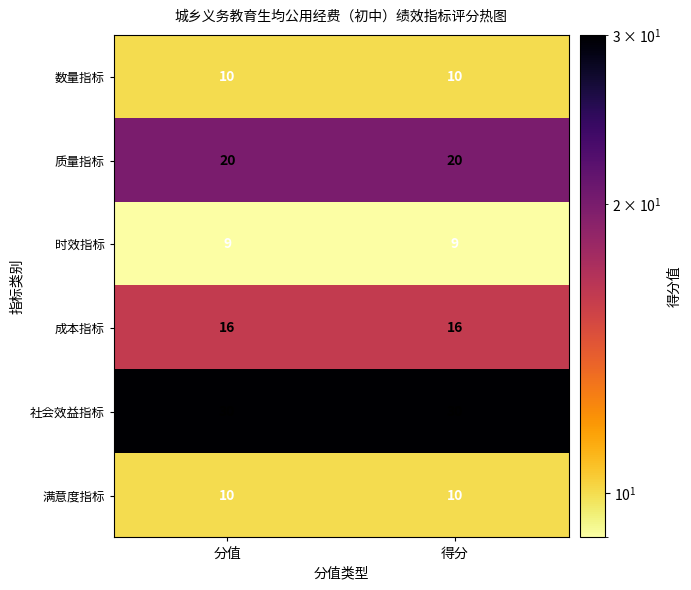

What is the difference between the highest and lowest values at 得分?

21